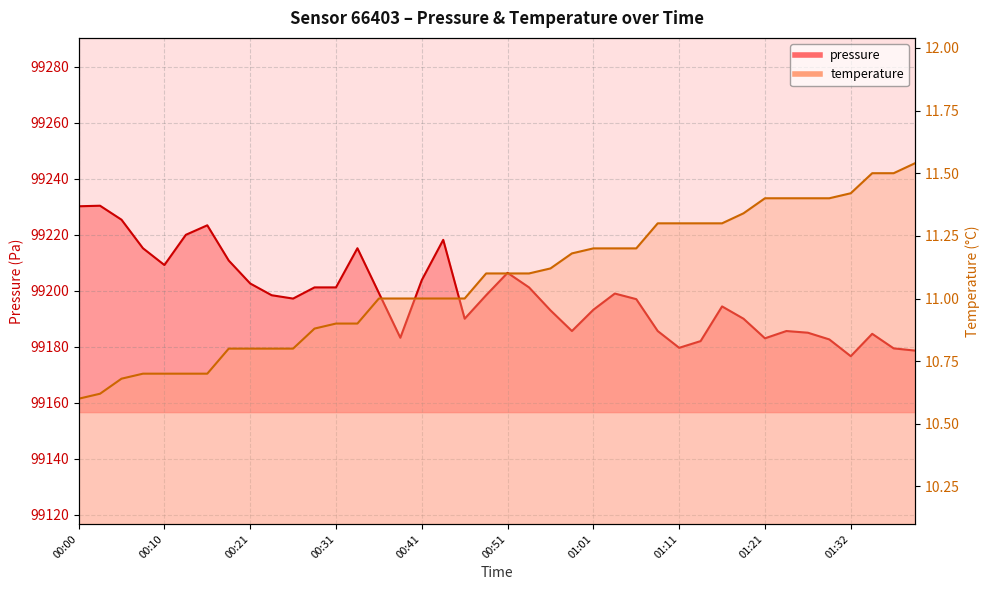

Rank the series at 00:46 from lowest to highest value.

temperature, pressure